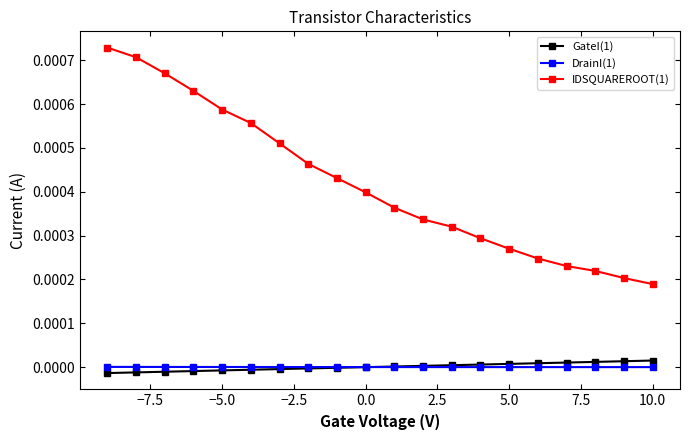

True or false: GateI(1) has a value of -0.0 at −5.0.

True